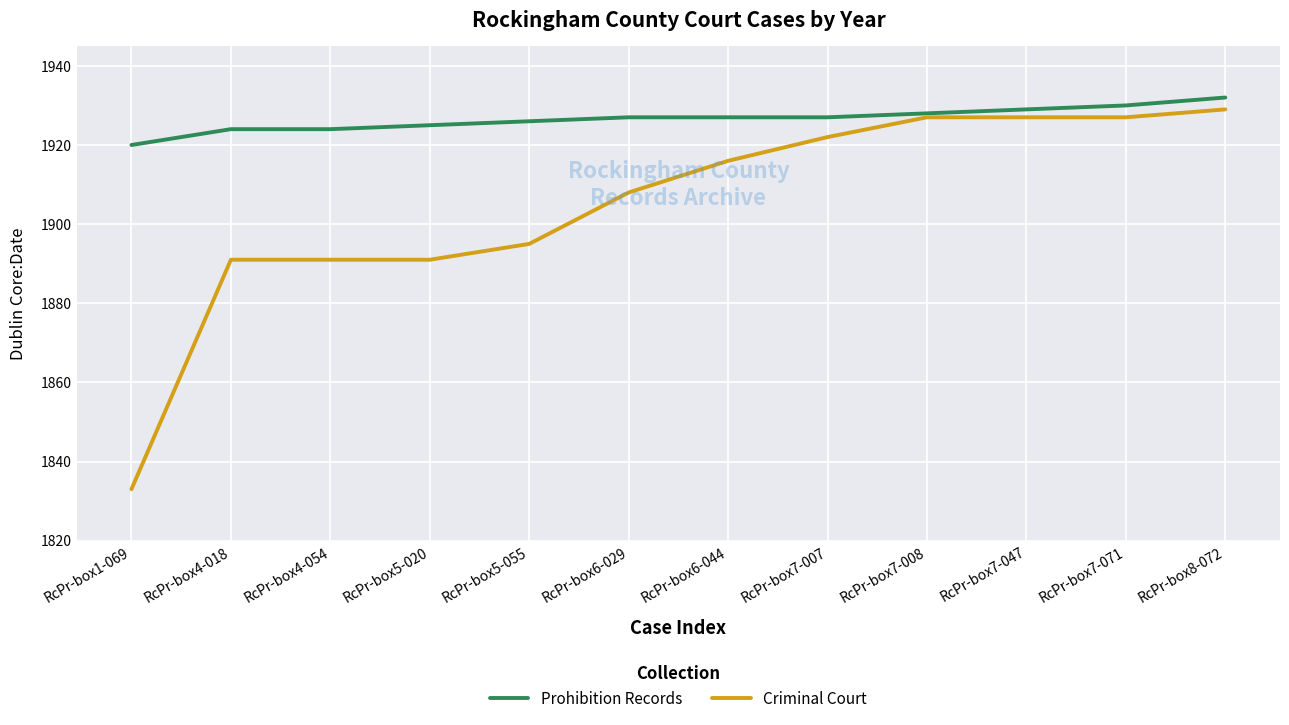

Is it true that Prohibition Records equals 1929 at RcPr-box7-047?

True